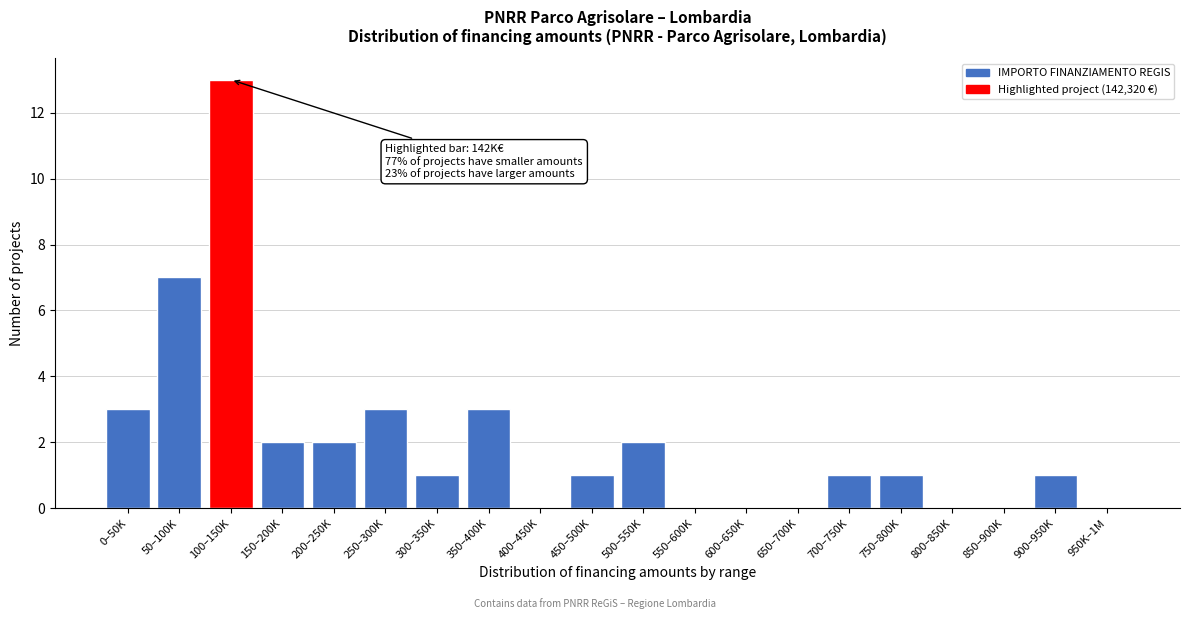

Reading left to right, extract all data points from this chart.

0–50K=3	50–100K=7	100–150K=13	150–200K=2	200–250K=2	250–300K=3	300–350K=1	350–400K=3	400–450K=0	450–500K=1	500–550K=2	550–600K=0	600–650K=0	650–700K=0	700–750K=1	750–800K=1	800–850K=0	850–900K=0	900–950K=1	950K–1M=0